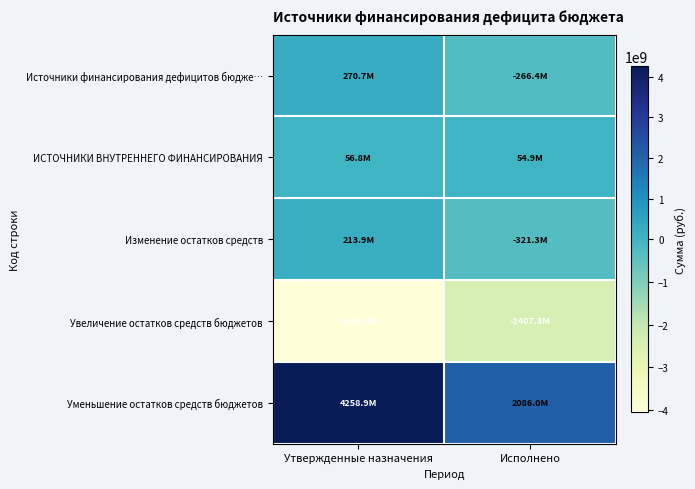

At how many categories does at least one series exceed 211885837?

2